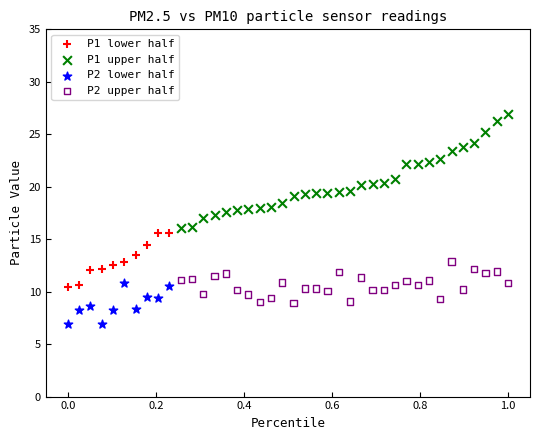

Which series reaches the maximum Y coordinate?

P1 upper half